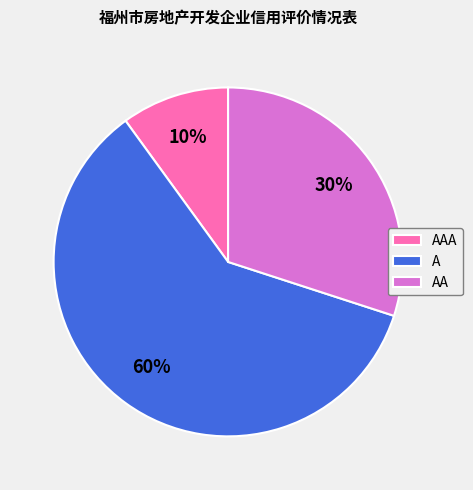

Which category has the biggest portion of the pie?

A